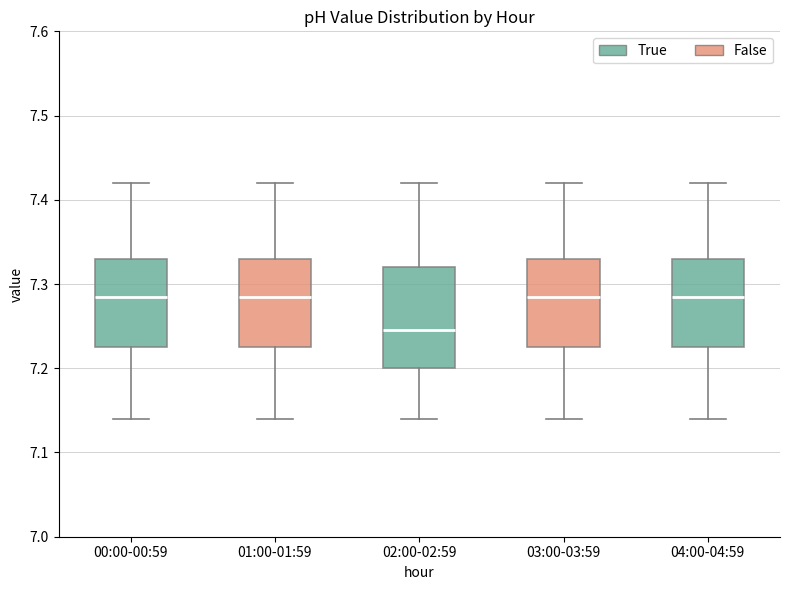

Reading left to right, read every box against the y-axis: the position of its median line, the range the box covers, and the ends of its whiskers. The values are not printed on the chart, so give them approximately, as read against the axis.

00:00-00:59: median 7.29, box 7.23 to 7.33, whiskers 7.14 to 7.42
01:00-01:59: median 7.29, box 7.23 to 7.33, whiskers 7.14 to 7.42
02:00-02:59: median 7.25, box 7.20 to 7.32, whiskers 7.14 to 7.42
03:00-03:59: median 7.29, box 7.23 to 7.33, whiskers 7.14 to 7.42
04:00-04:59: median 7.29, box 7.23 to 7.33, whiskers 7.14 to 7.42